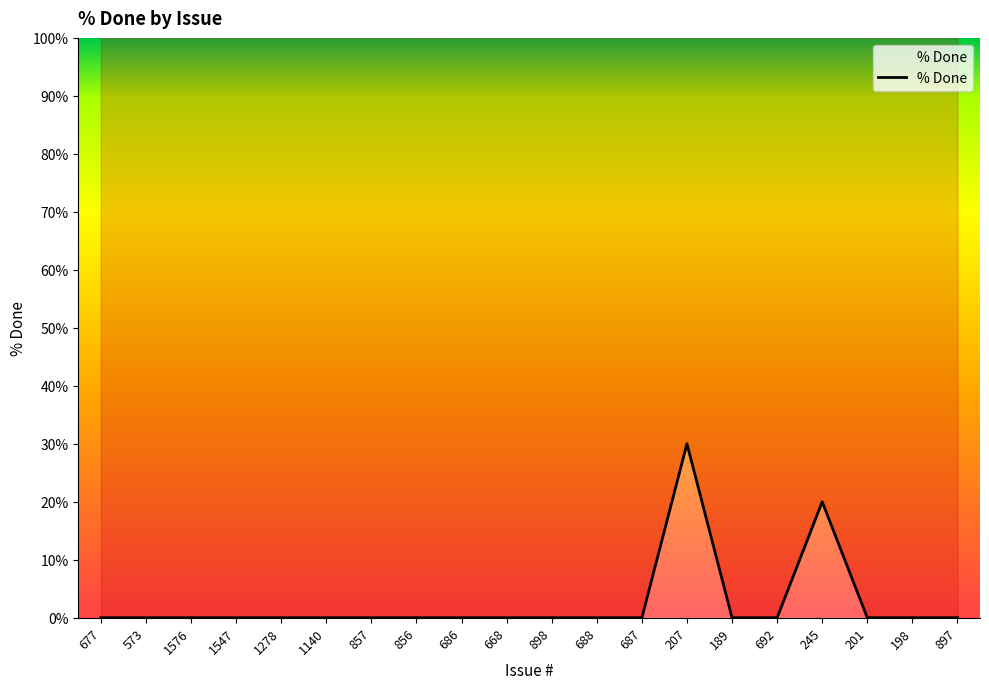

Does the chart display data point markers on the line(s)?

No